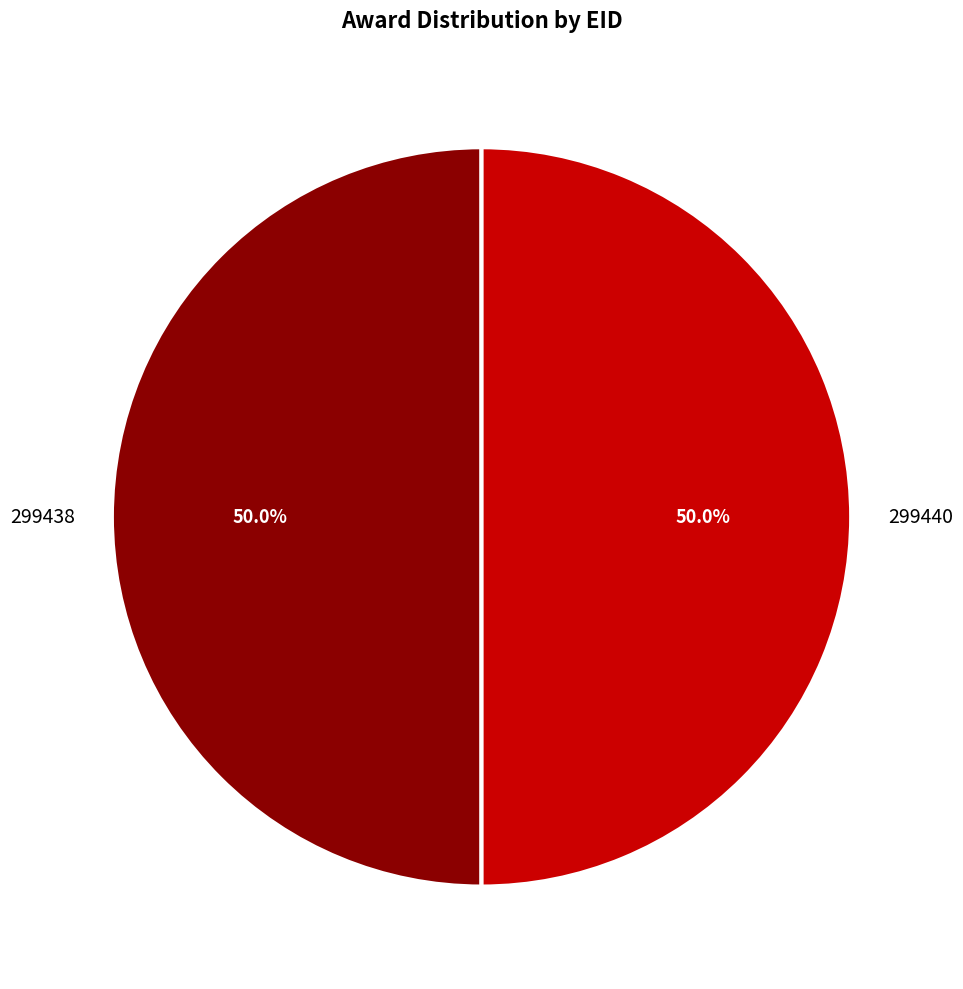

What percentage do 299440 and 299438 together represent?

100.0%